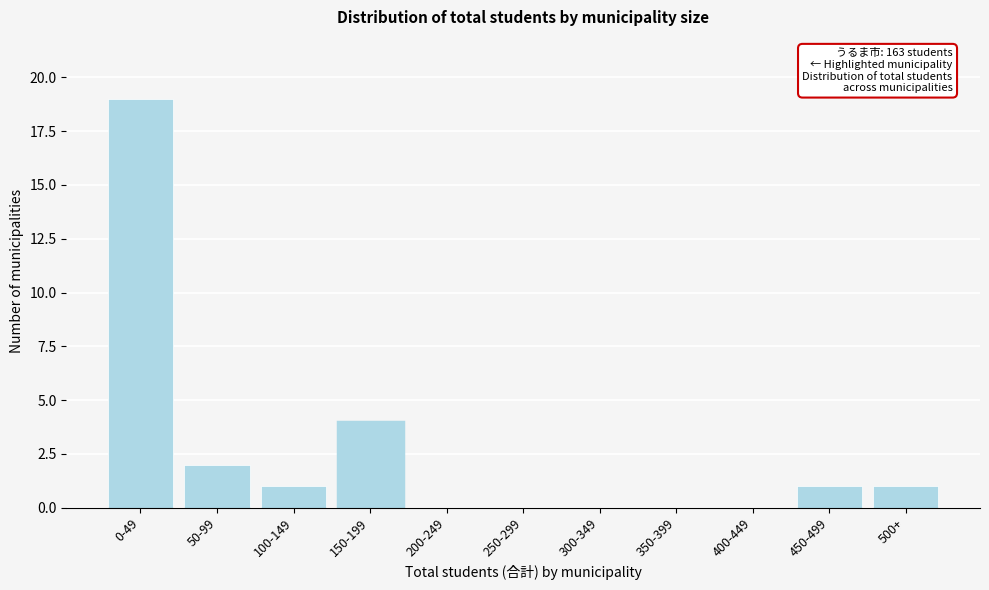

Reading right to left, extract all data points from this chart.

500+=1	450-499=1	400-449=0	350-399=0	300-349=0	250-299=0	200-249=0	150-199=4	100-149=1	50-99=2	0-49=19